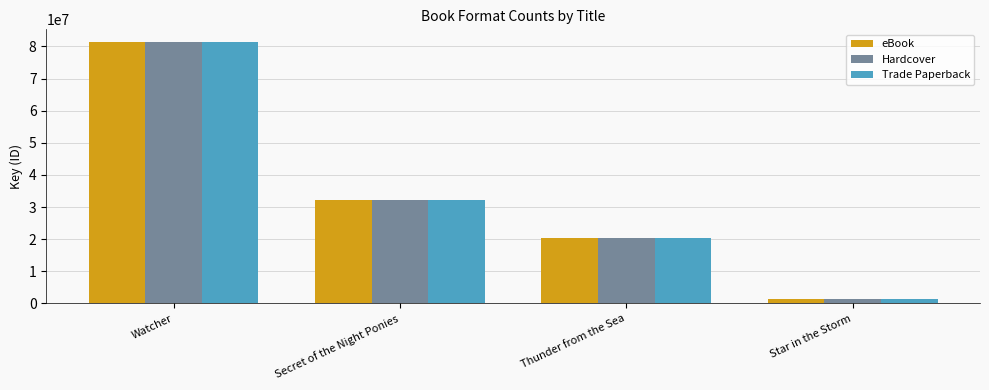

What are all the series names shown in the legend?

eBook, Hardcover, Trade Paperback